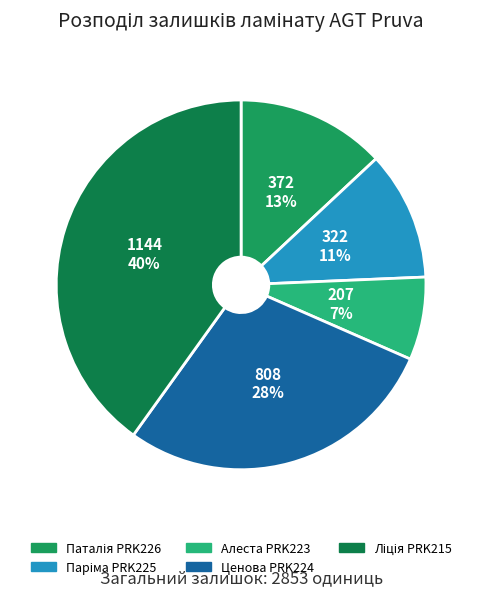

To the nearest percent, what portion does Ценова PRK224 represent?

28%